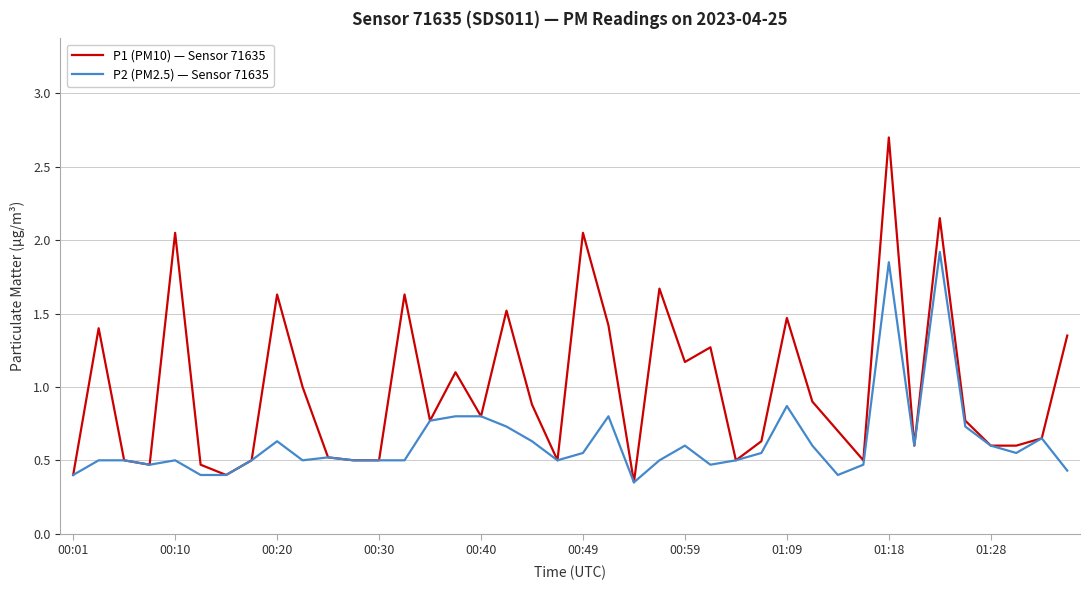

What are all the series names shown in the legend?

P1 (PM10) — Sensor 71635, P2 (PM2.5) — Sensor 71635